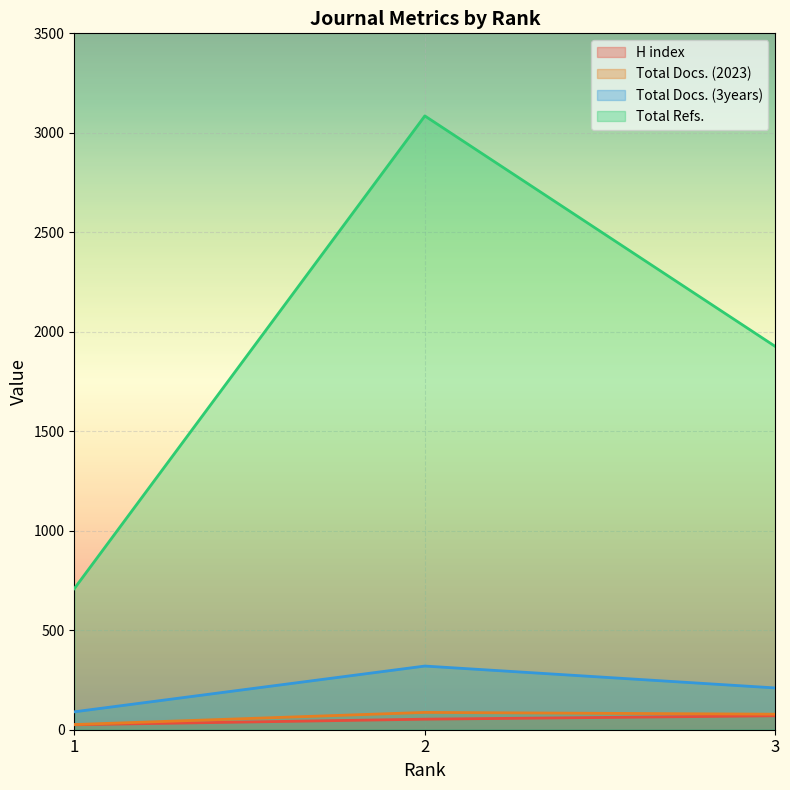

How many Total Refs. values are between 709 and 3085?

3